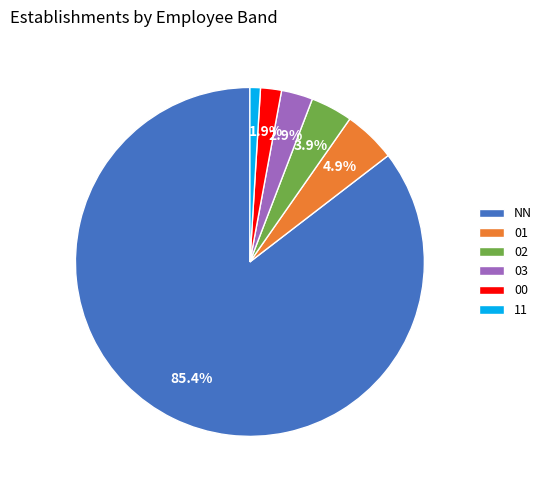

The 00 slice represents 2% of the pie. True or false?

True